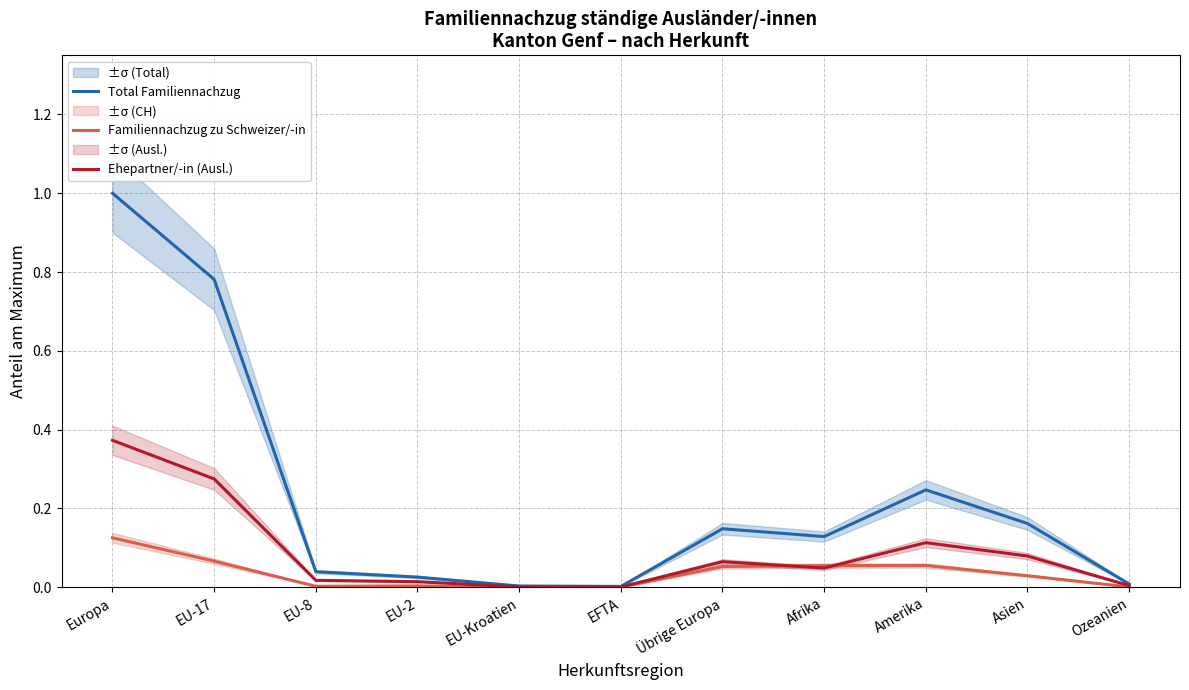

Which label corresponds to the smallest value in the chart?

EFTA